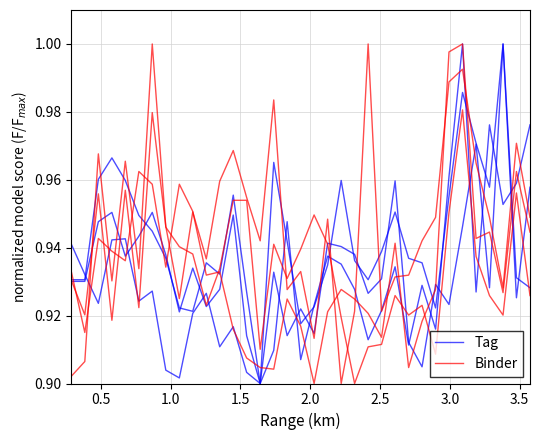

At which category does Tag reach its first local valley?

1.0